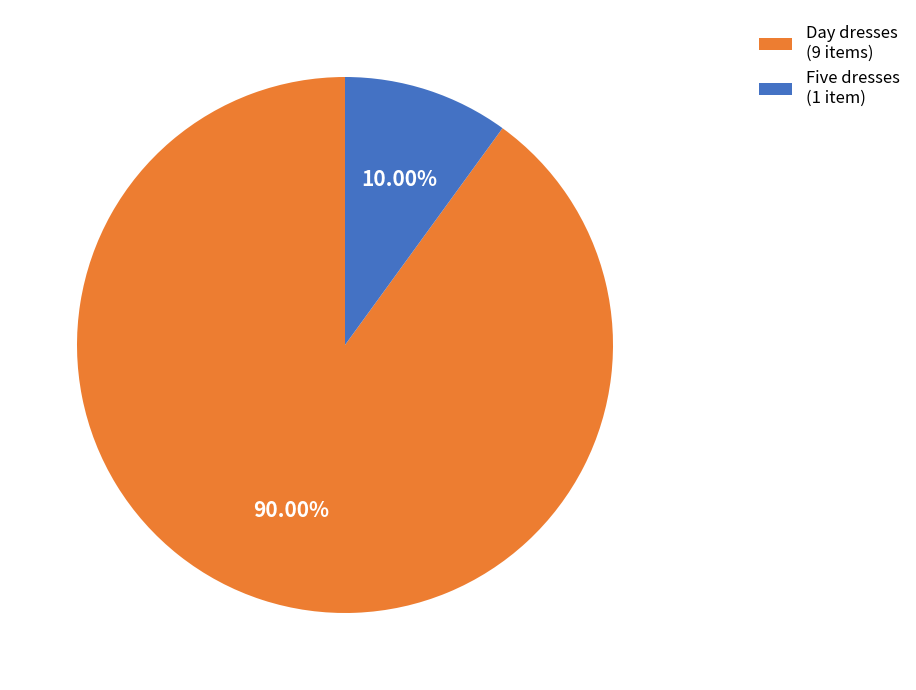

Do Day dresses (9 items) and Five dresses (1 item) together represent more than half of the pie?

Yes